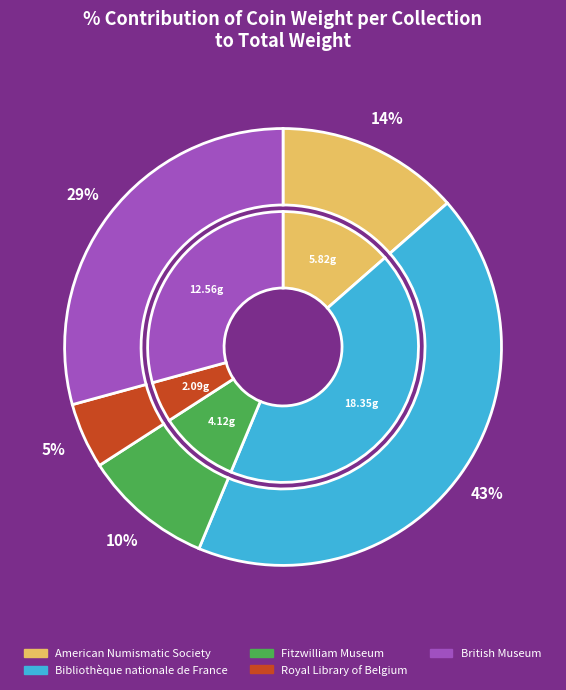

How many segments does this pie chart have?

5